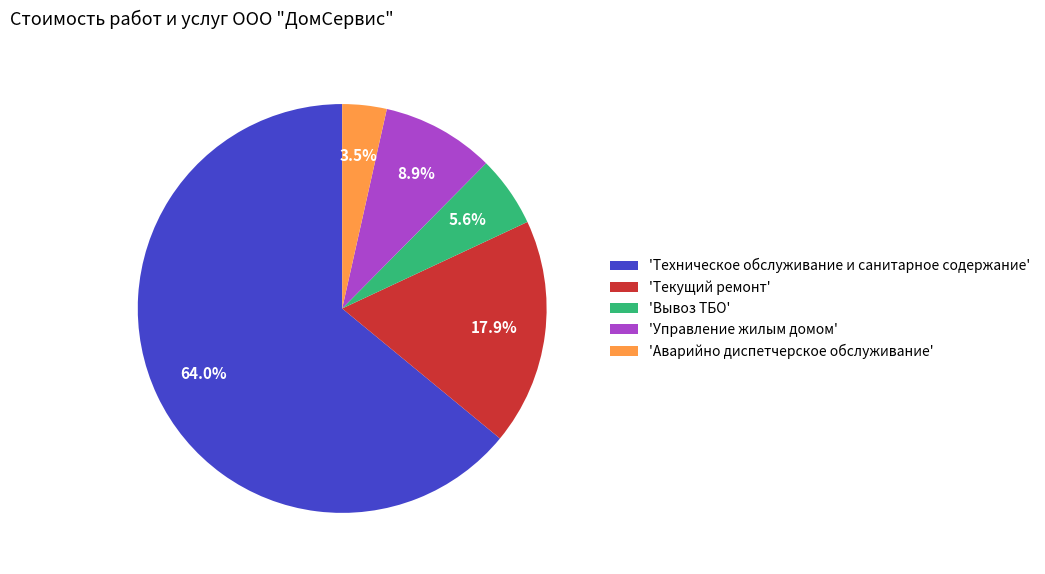

Which slice is the smallest?

'Аварийно диспетчерское обслуживание'